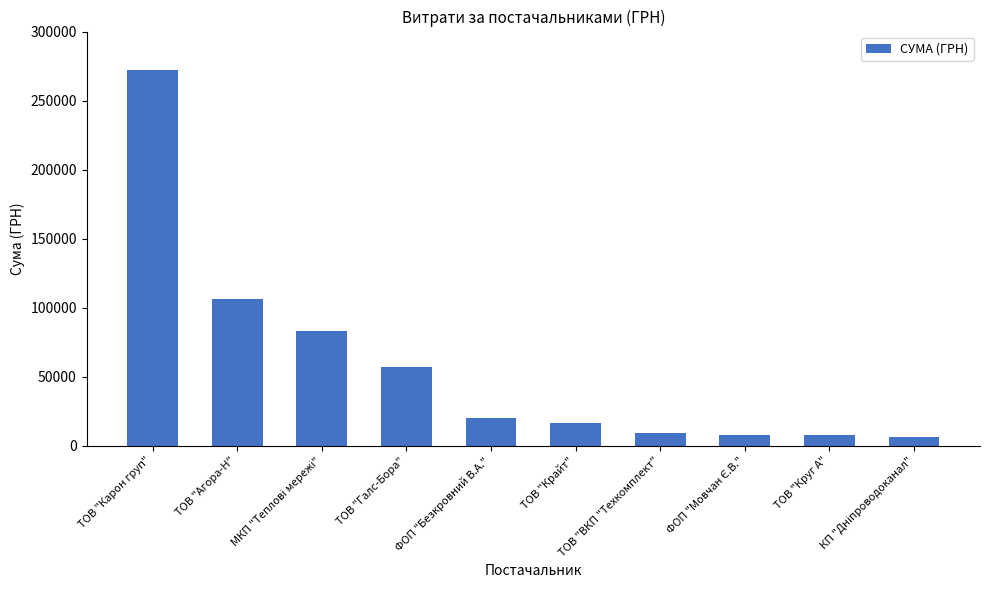

Does the chart contain any negative values?

No